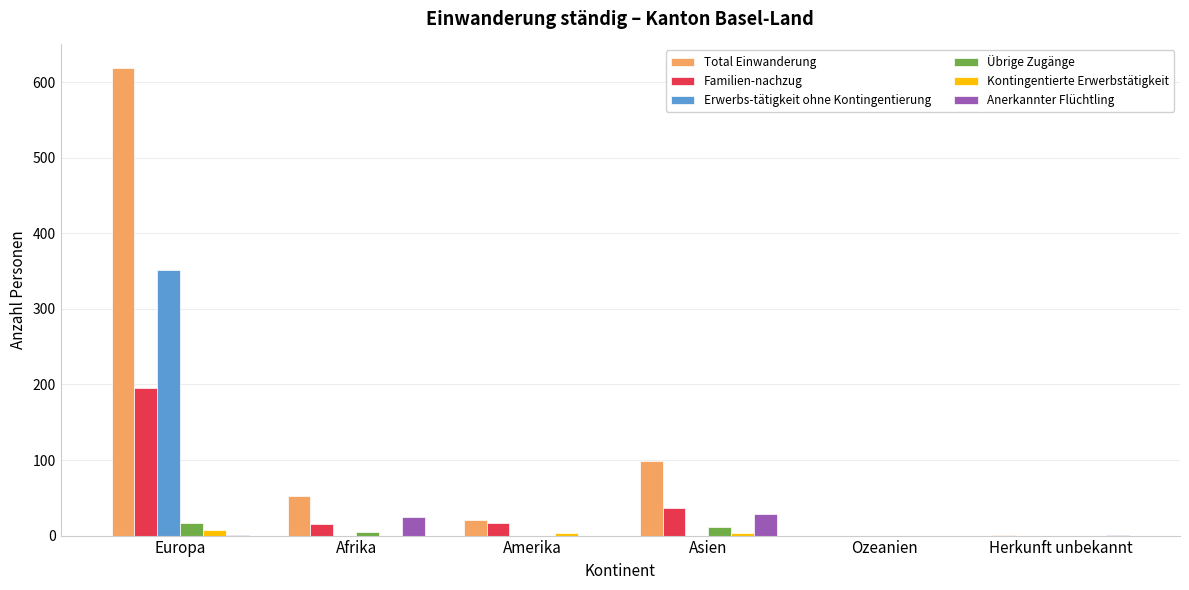

Which series has the largest range (max minus min)?

Total Einwanderung